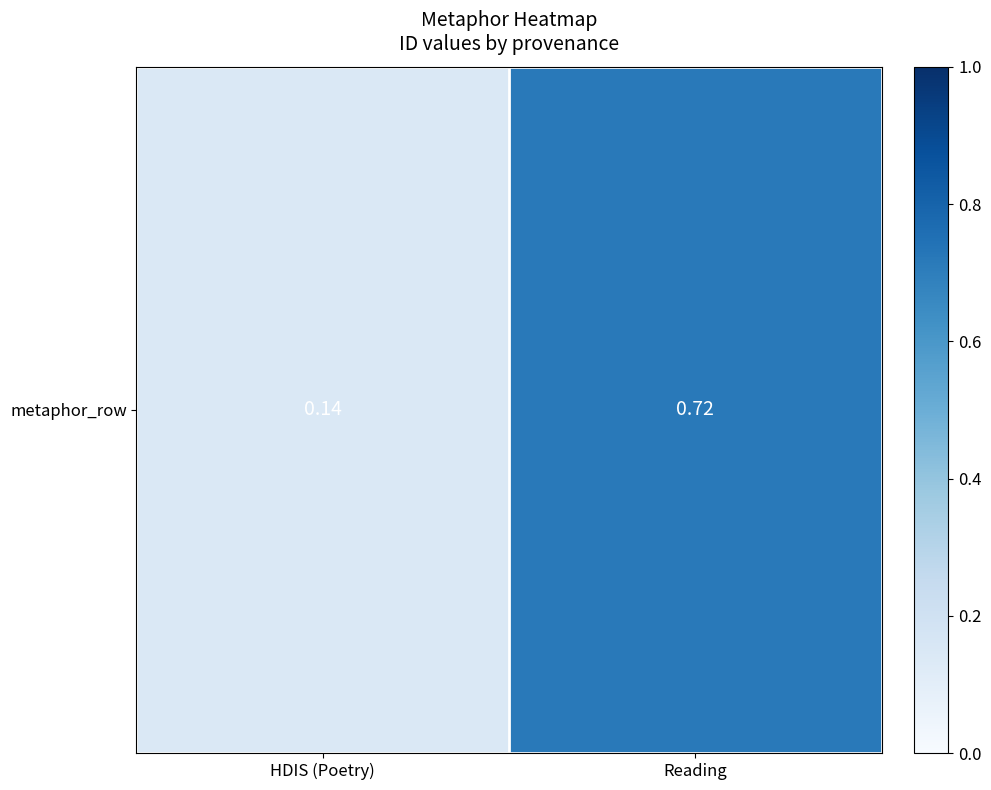

True or false: the data shows 1.2 at Reading.

False